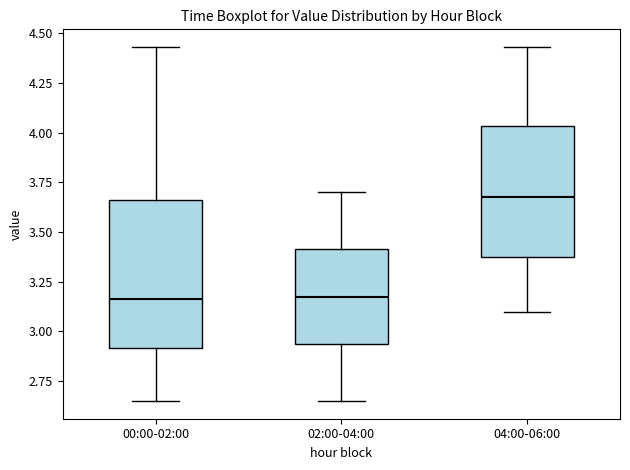

Where does the lower whisker of the box for 02:00-04:00 end on the y-axis? The values are not printed on the chart, so give them approximately, as read against the axis.

2.65